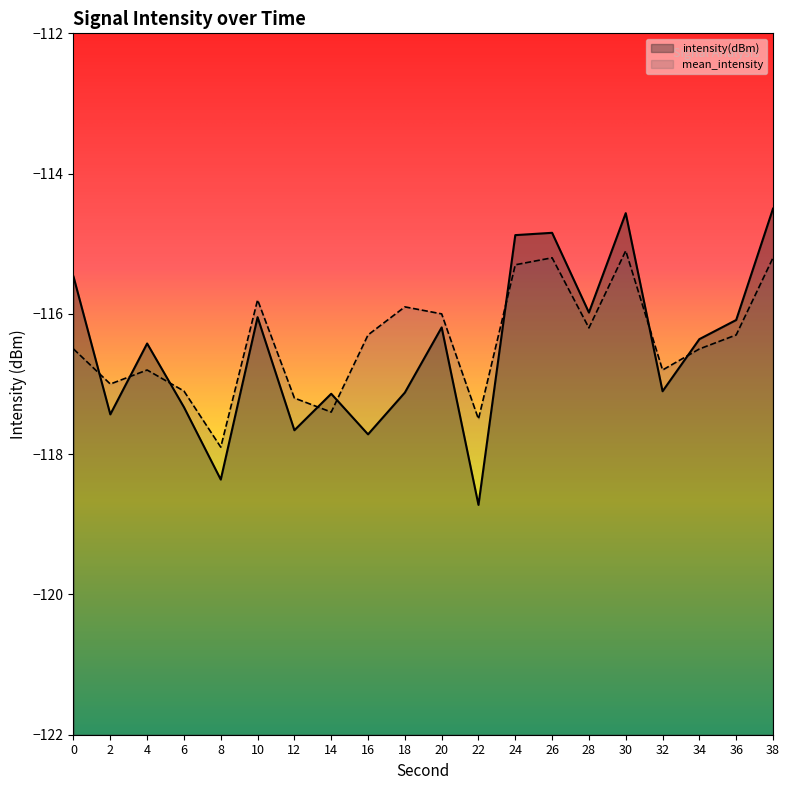

Where does the mean_intensity series first go above -116?

10